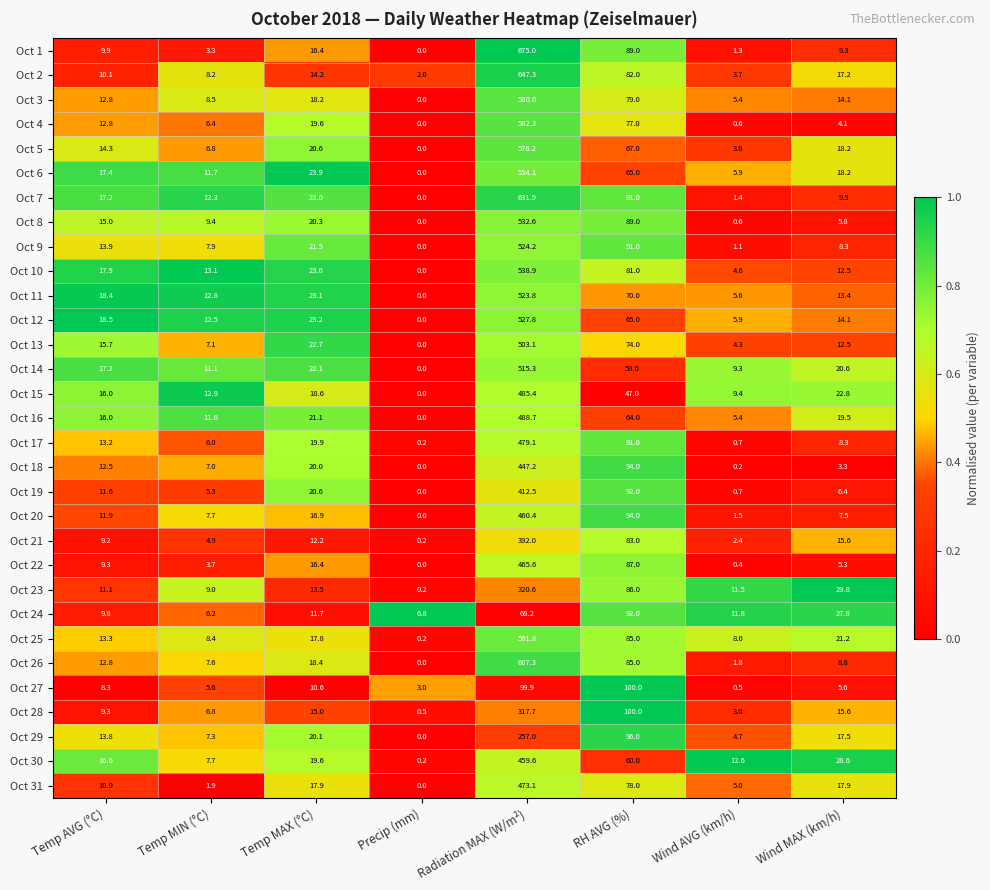

The Oct 2 series shows 2.0 at Precip (mm). True or false?

True